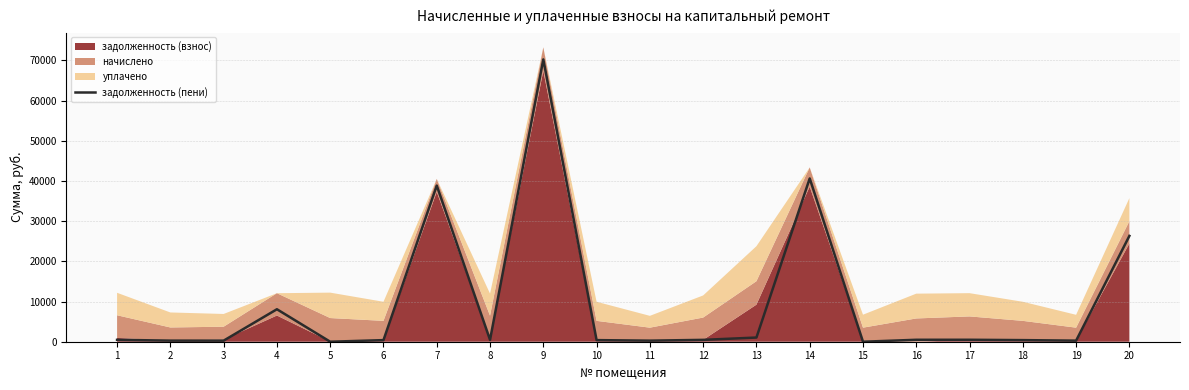

How many data points are above 462?

11